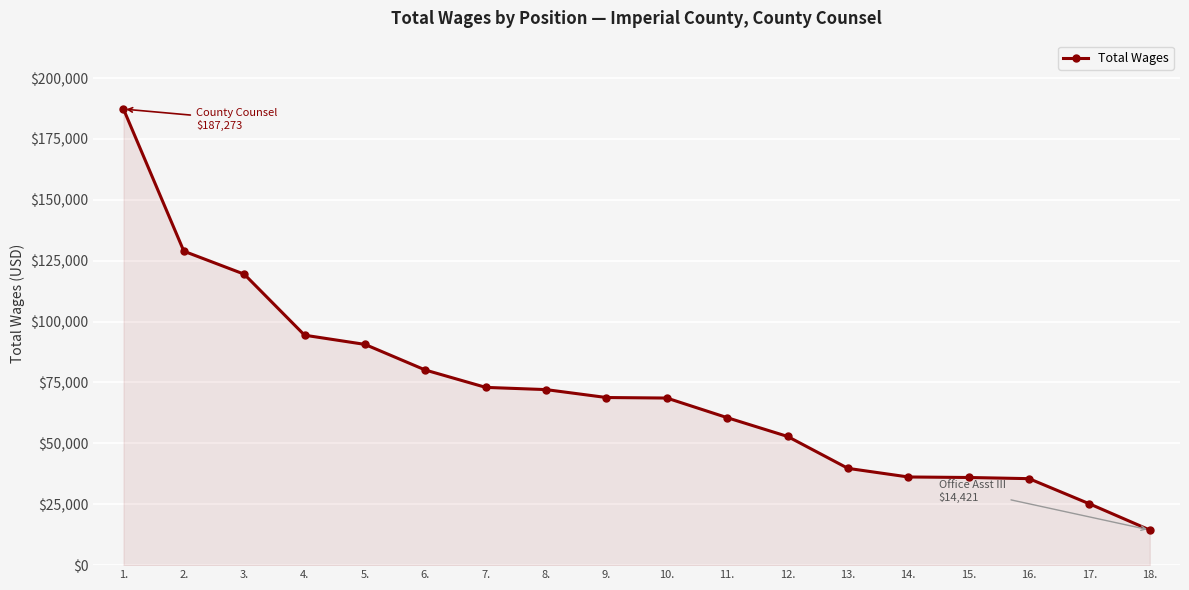

Where is the data nearest to the value 100847?

4.